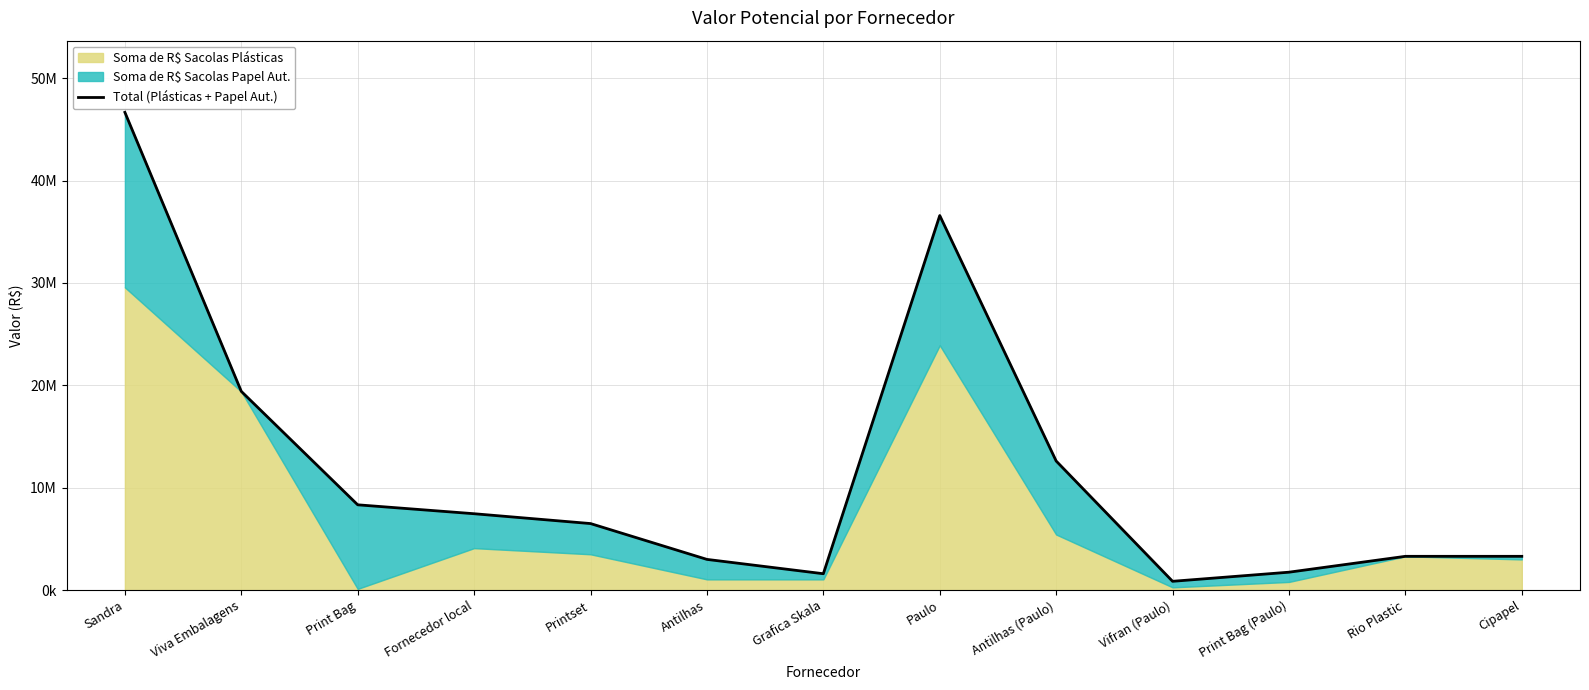

Rank the categories by value from highest to lowest.

Sandra, Paulo, Viva Embalagens, Antilhas (Paulo), Print Bag, Fornecedor local, Printset, Rio Plastic, Cipapel, Antilhas, Print Bag (Paulo), Grafica Skala, Vifran (Paulo)